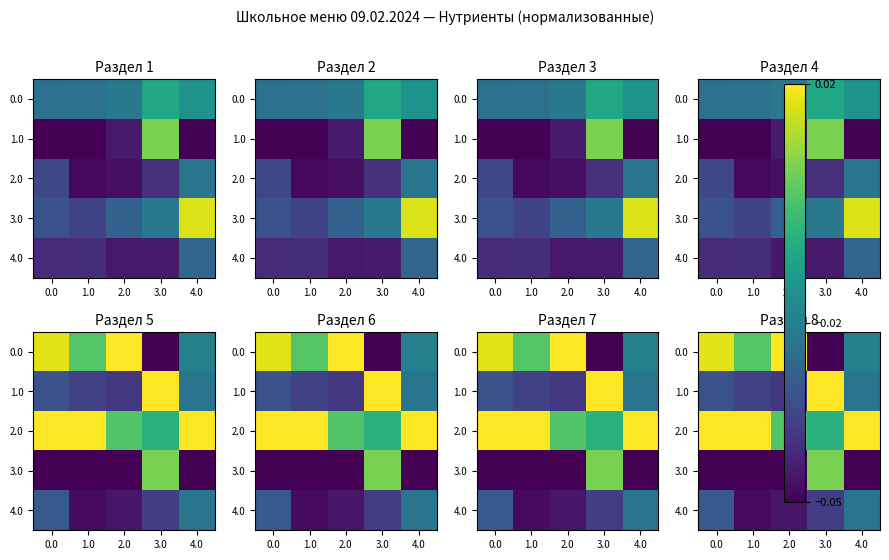

Which has a higher value, 2.0 or 0.0?

2.0